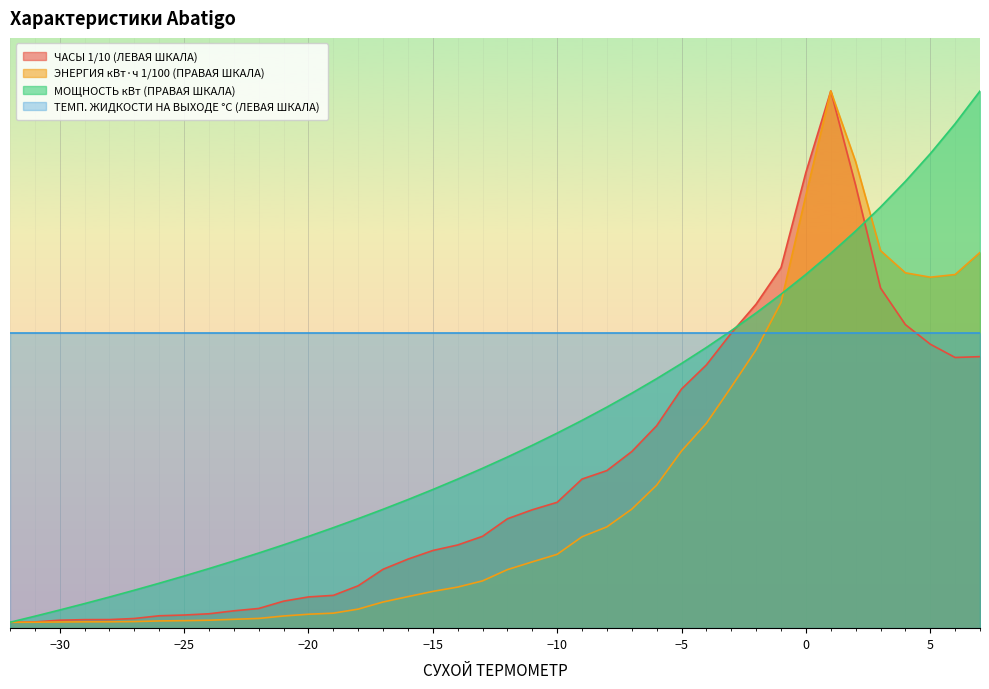

How many data points in МОЩНОСТЬ кВт (ПРАВАЯ ШКАЛА) are above 14?

20